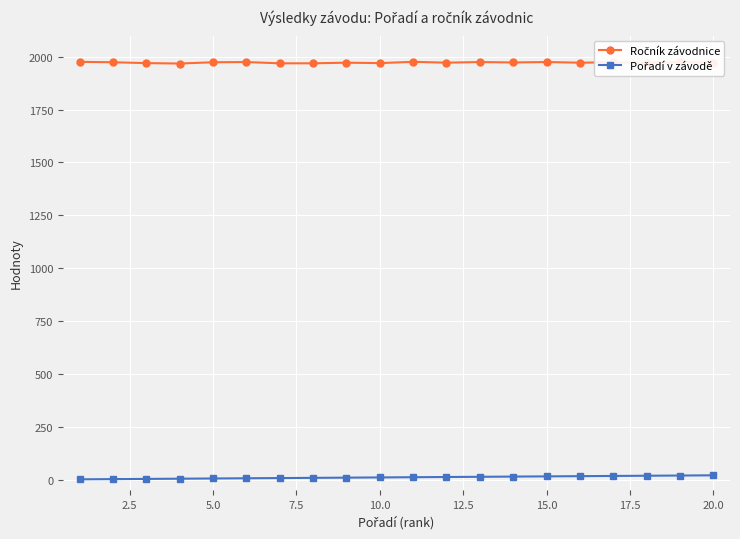

At how many categories does at least one series exceed 1436?

20